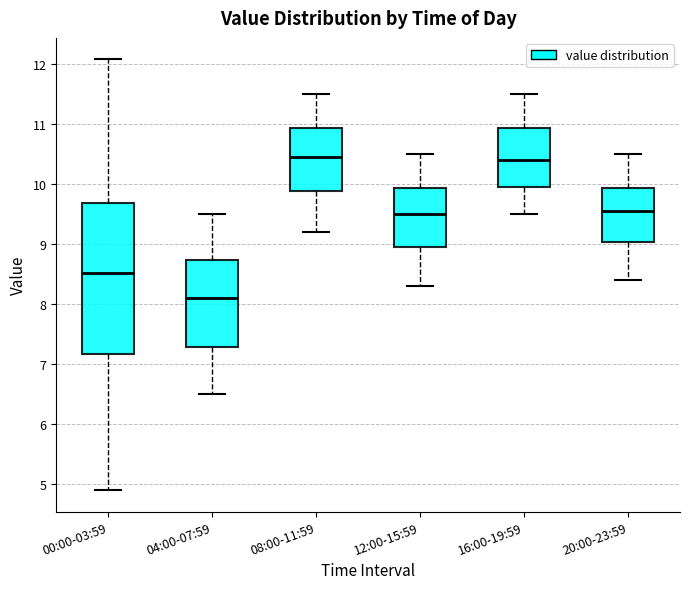

Where does the upper whisker of the box for 12:00-15:59 end on the y-axis? The values are not printed on the chart, so give them approximately, as read against the axis.

10.5